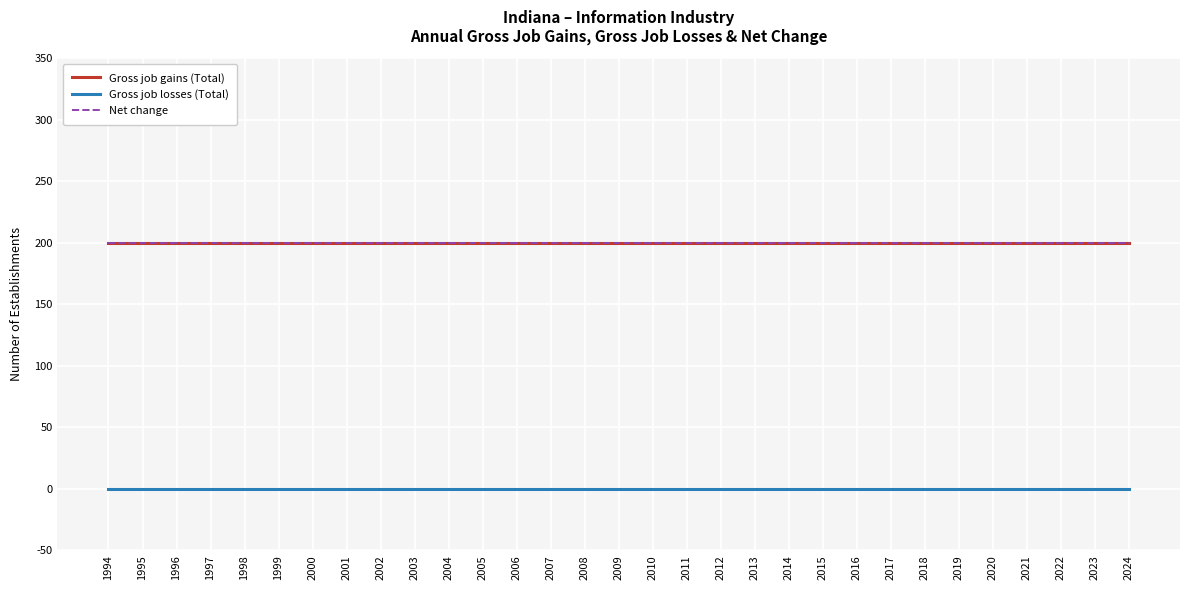

What is the sum of all Gross job gains (Total) values?

6200